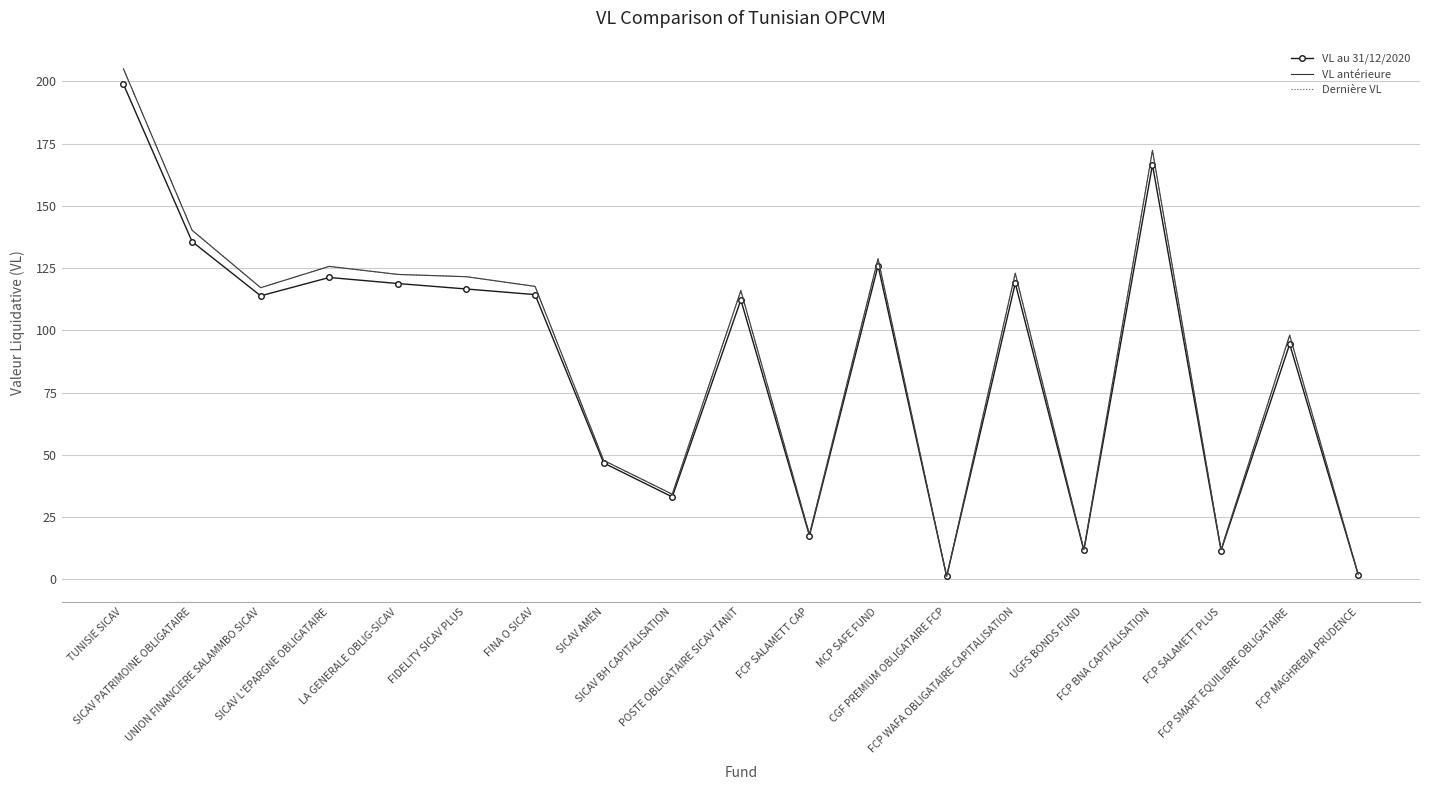

Which series has the widest spread of values?

Dernière VL